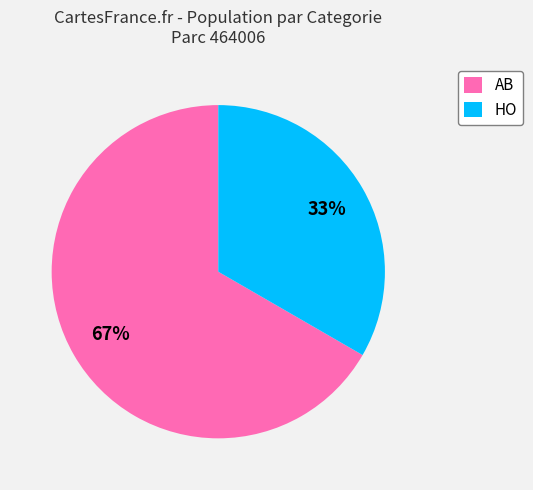

To the nearest percent, what percentage of the pie is HO?

33%